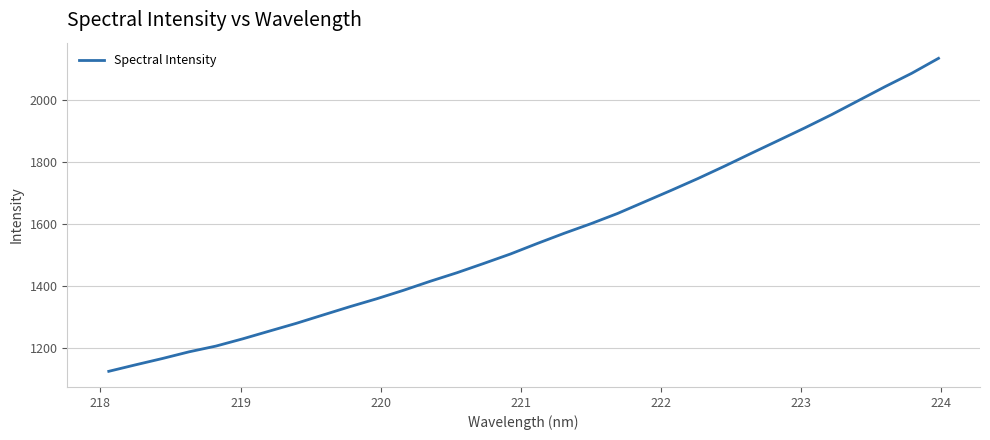

What is the average value?

1559.4